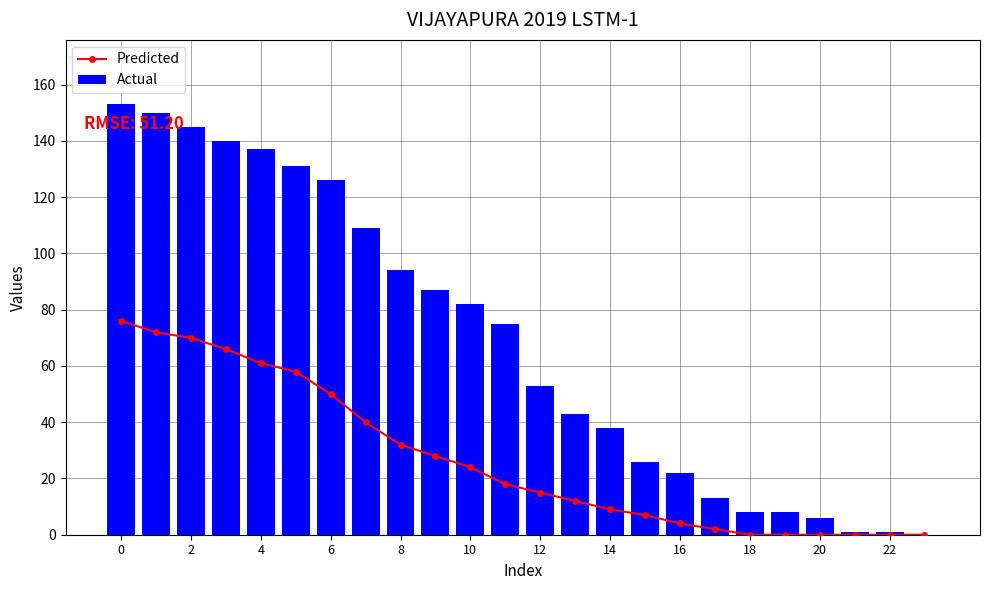

What is the sum of all Predicted values?

644